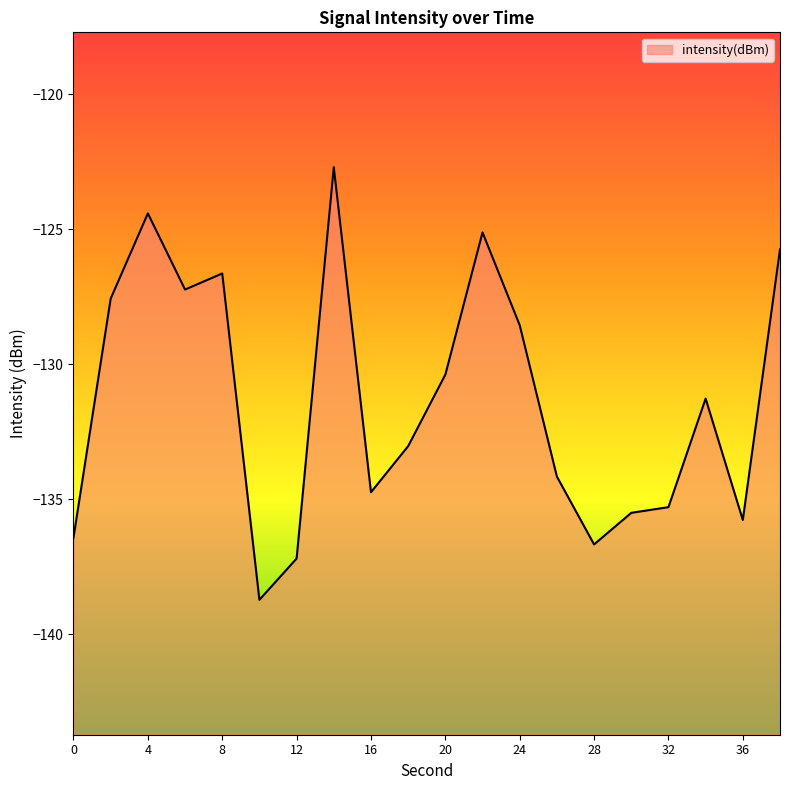

What is the difference between the values at 34 and 36?

4.5